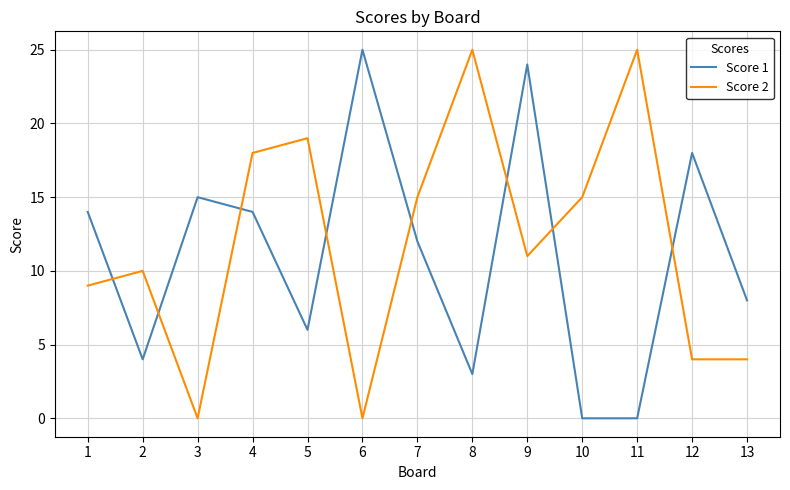

What is the difference between the Score 1 values at 6 and 9?

1